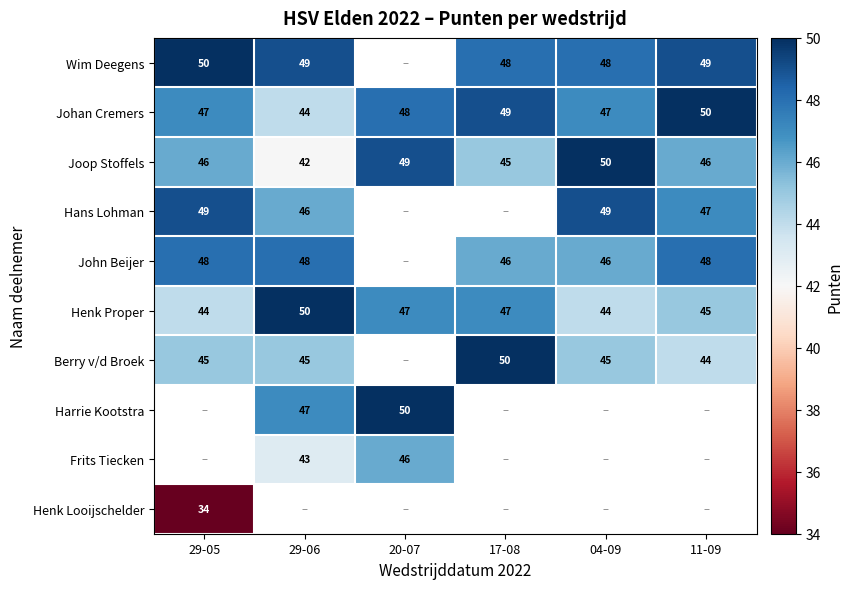

What value does the Joop Stoffels series have at 20-07?

49